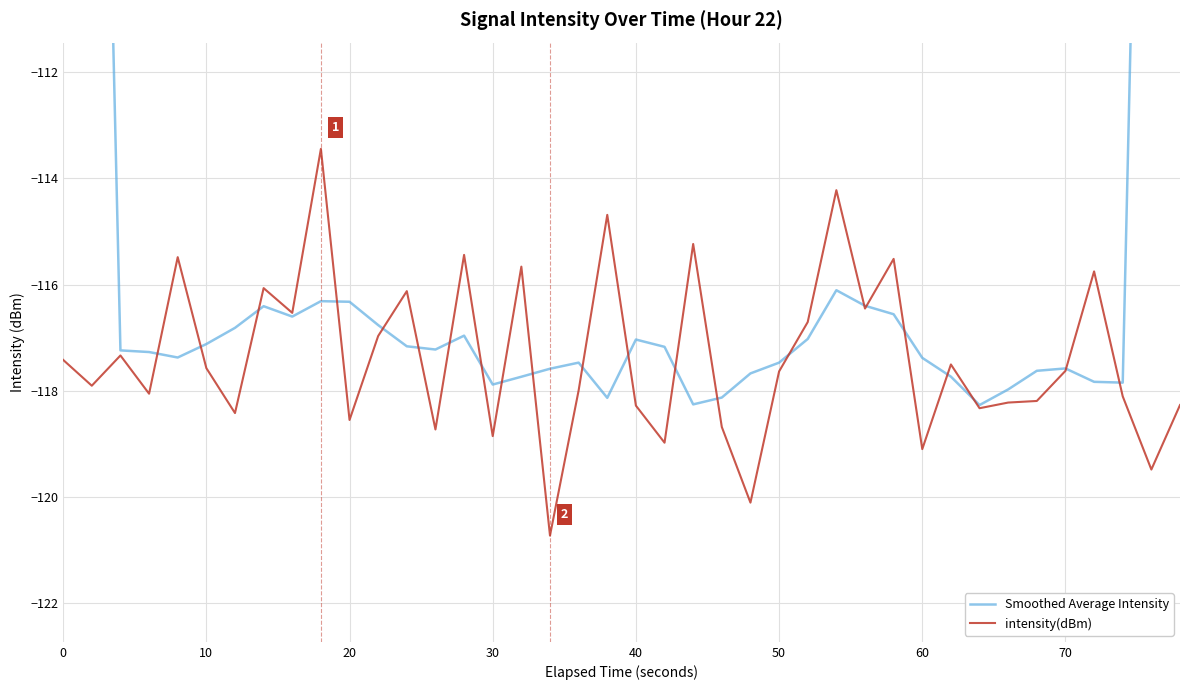

The value of intensity(dBm) at 60 is -164.9. True or false?

False